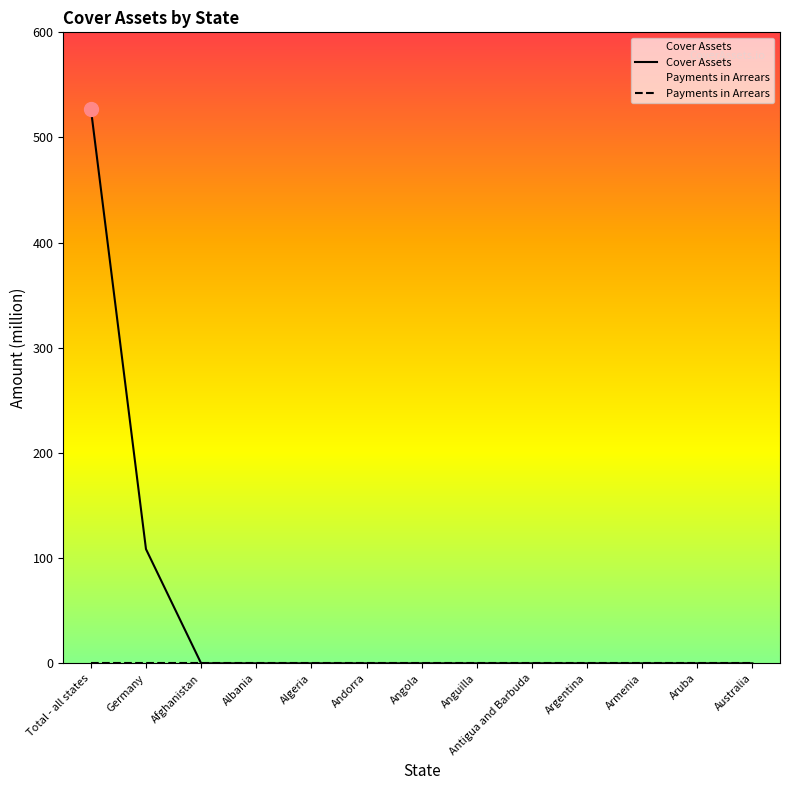

List the labels in order of value, largest first.

Total - all states, Germany, Afghanistan, Albania, Algeria, Andorra, Angola, Anguilla, Antigua and Barbuda, Argentina, Armenia, Aruba, Australia